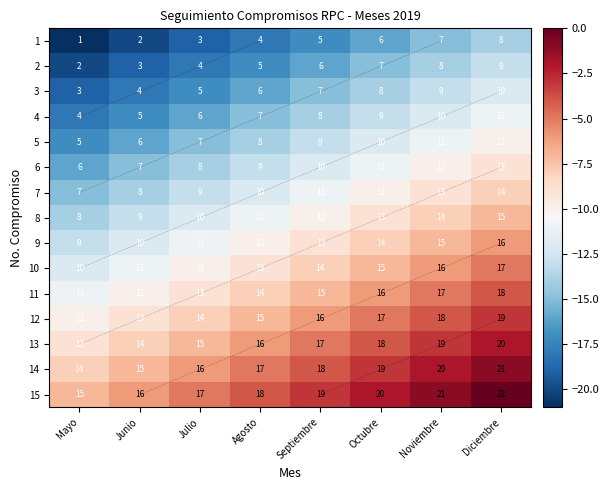

What is the approximate value of 6 at Agosto?

-13